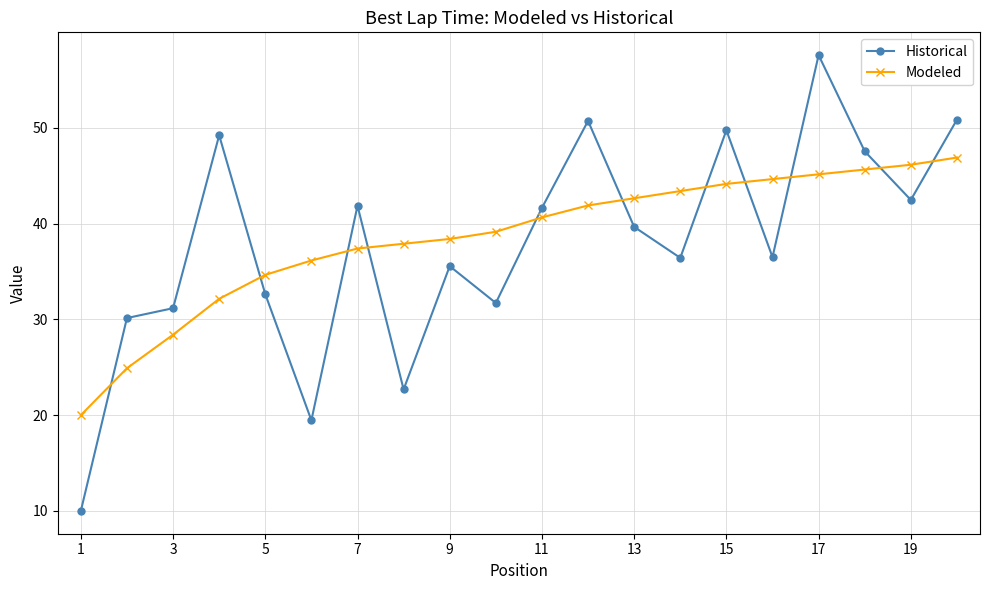

True or false: Modeled and Historical cross at least once.

True